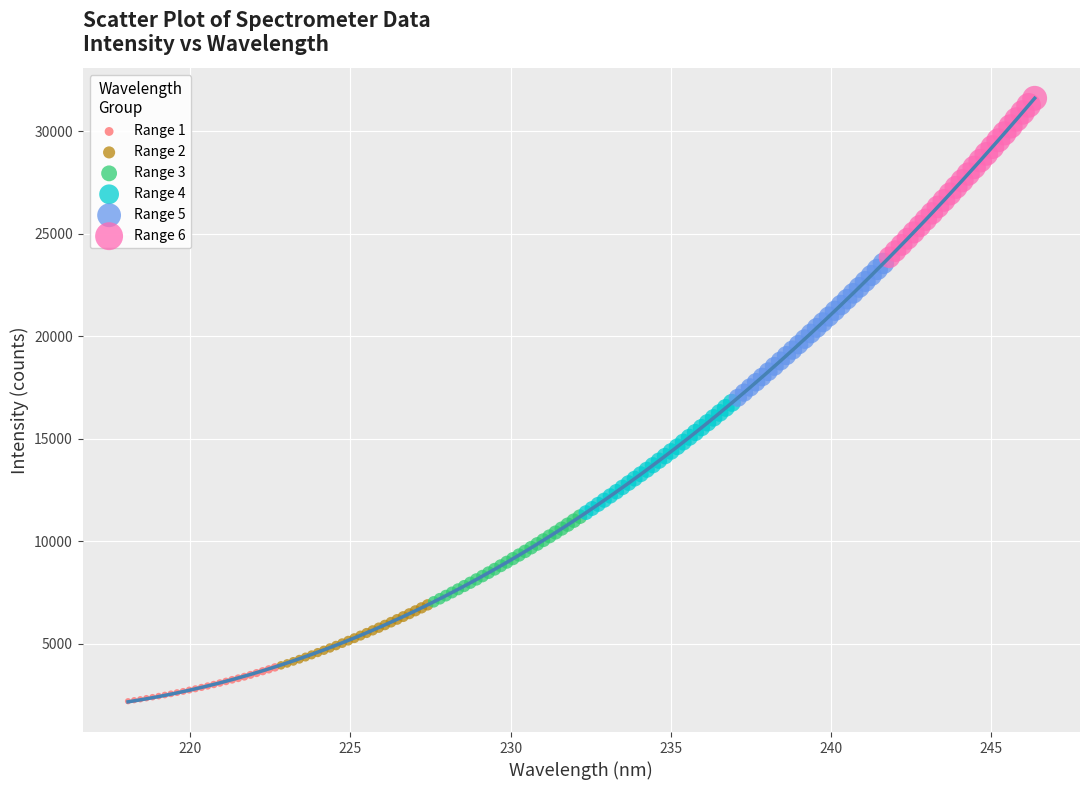

Which series contains the lowest Y value?

Range 1